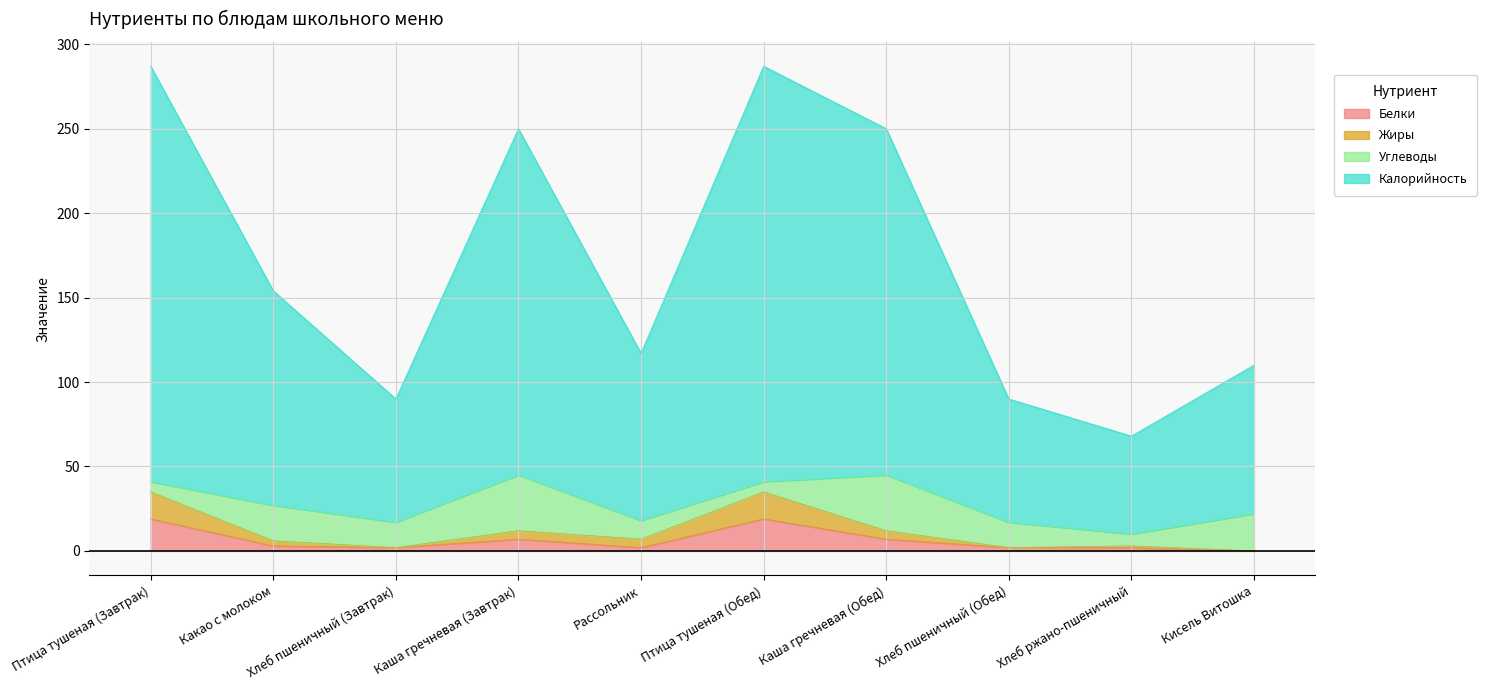

Which category has the highest value across all series?

Птица тушеная (Завтрак)